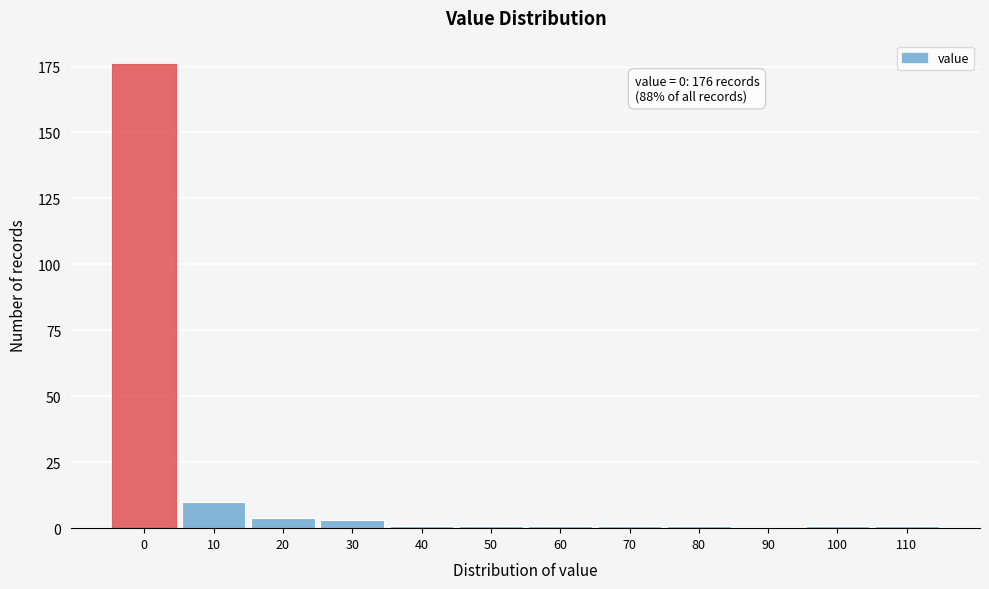

Reading left to right, what are all the values shown in this chart?

0=176	10=10	20=4	30=3	40=1	50=1	60=1	70=1	80=1	90=0	100=1	110=1